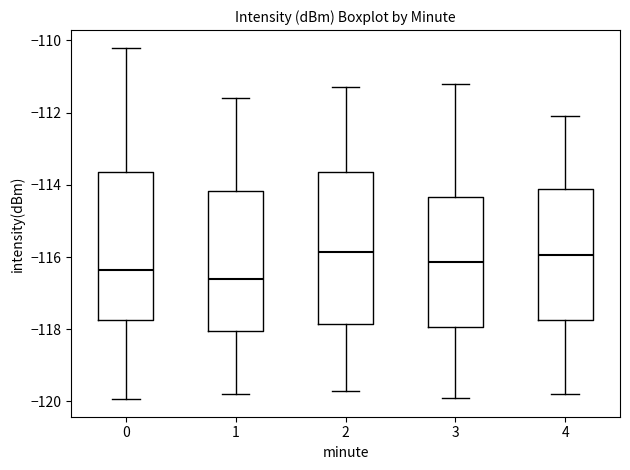

Which box's median line is the lowest?

1